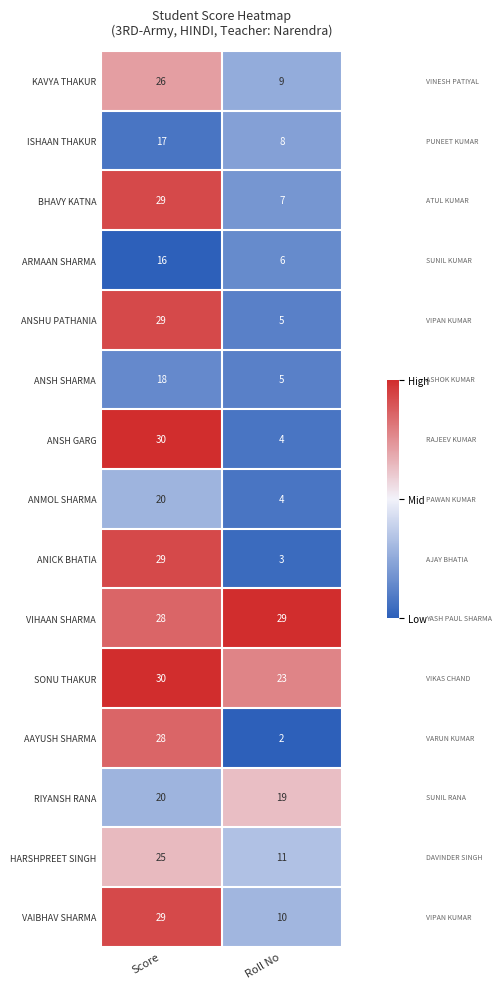

List the labels in order of ANICK BHATIA value, smallest first.

Roll No, Score